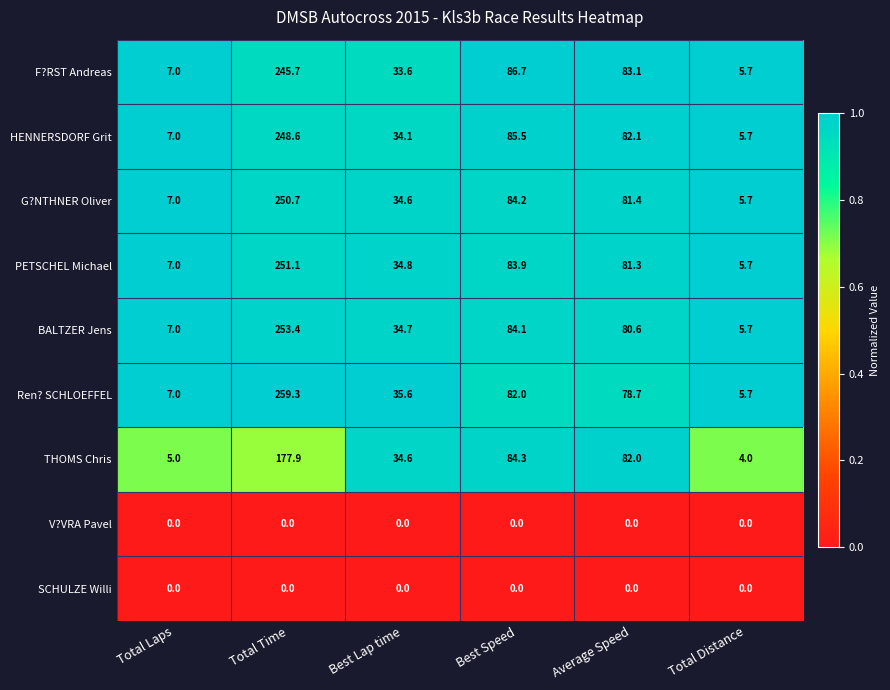

Which series has the largest total across all categories?

Ren? SCHLOEFFEL